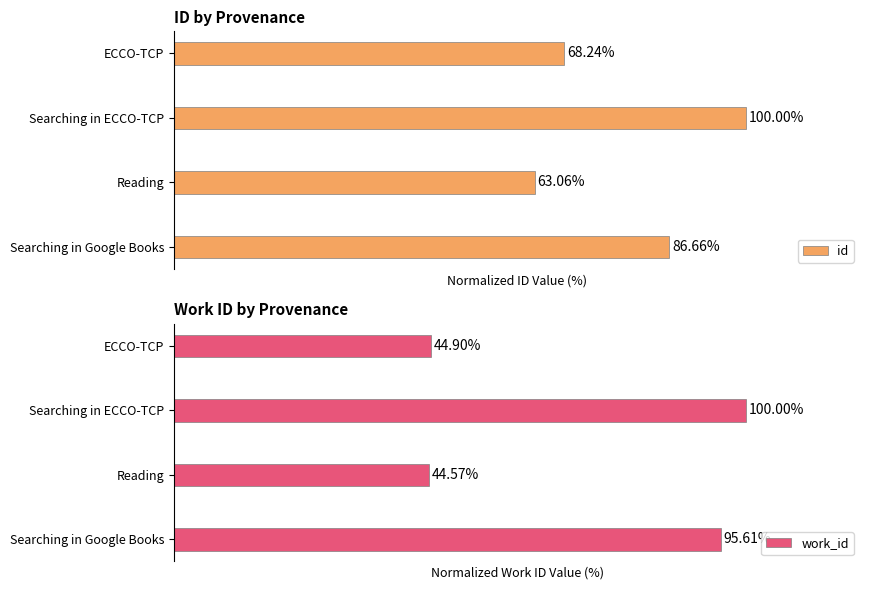

Where is id nearest to the value 81?

Searching in Google Books